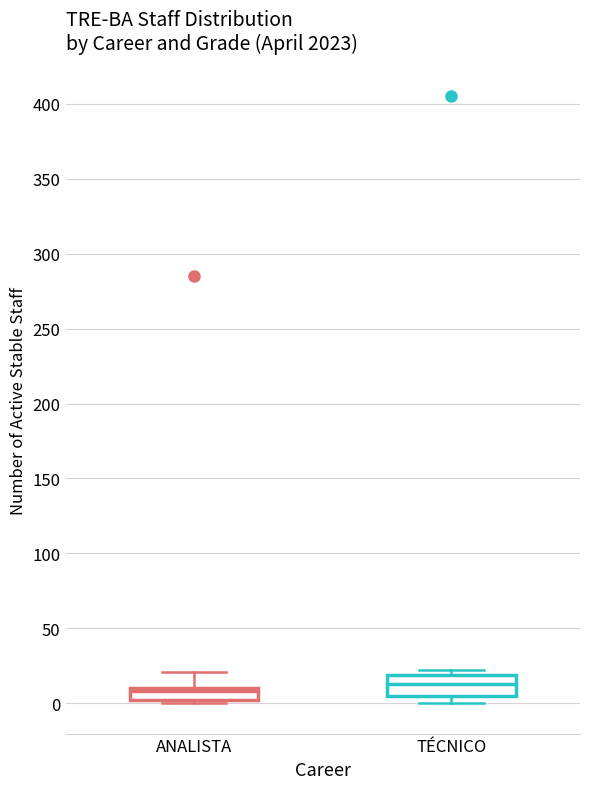

Reading left to right, transcribe this box plot: for each box, give where its median line is, the range the box spans, and where its two whiskers end, as read against the y-axis. The values are not printed on the chart, so give them approximately, as read against the axis.

ANALISTA: median 10 (just below the box's upper edge), box 0 to 10, whiskers 0 (just below the box's lower edge) to 20
TÉCNICO: median 15, box 5 to 20, whiskers 0 to 20 (just above the box's upper edge)